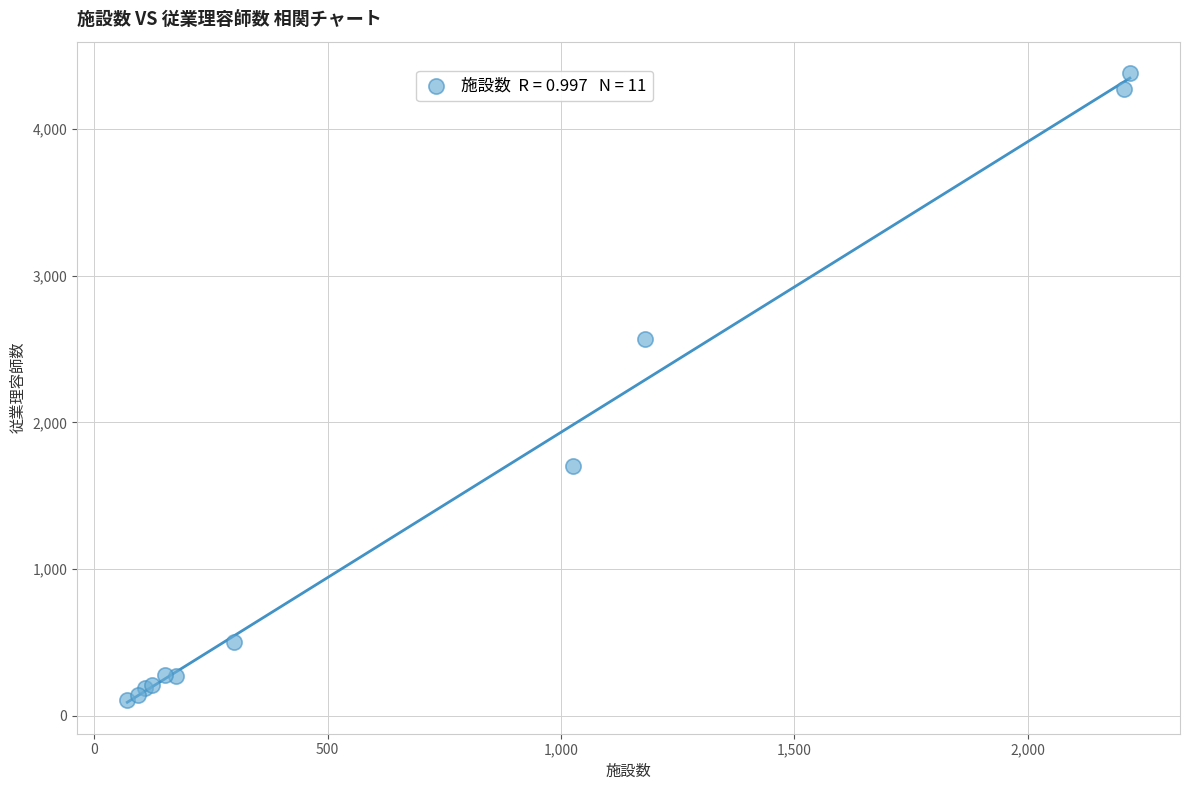

What Y value in the scatter plot is closest to 2244?

2567